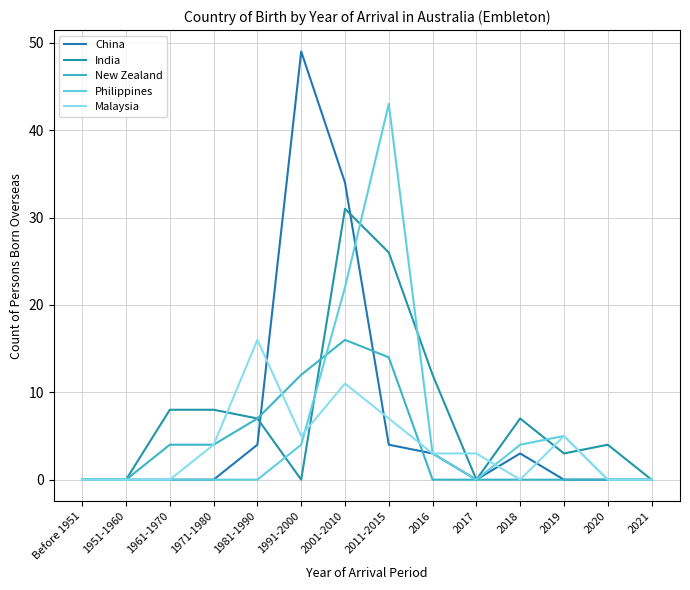

What is the highest value of the Philippines series?

43